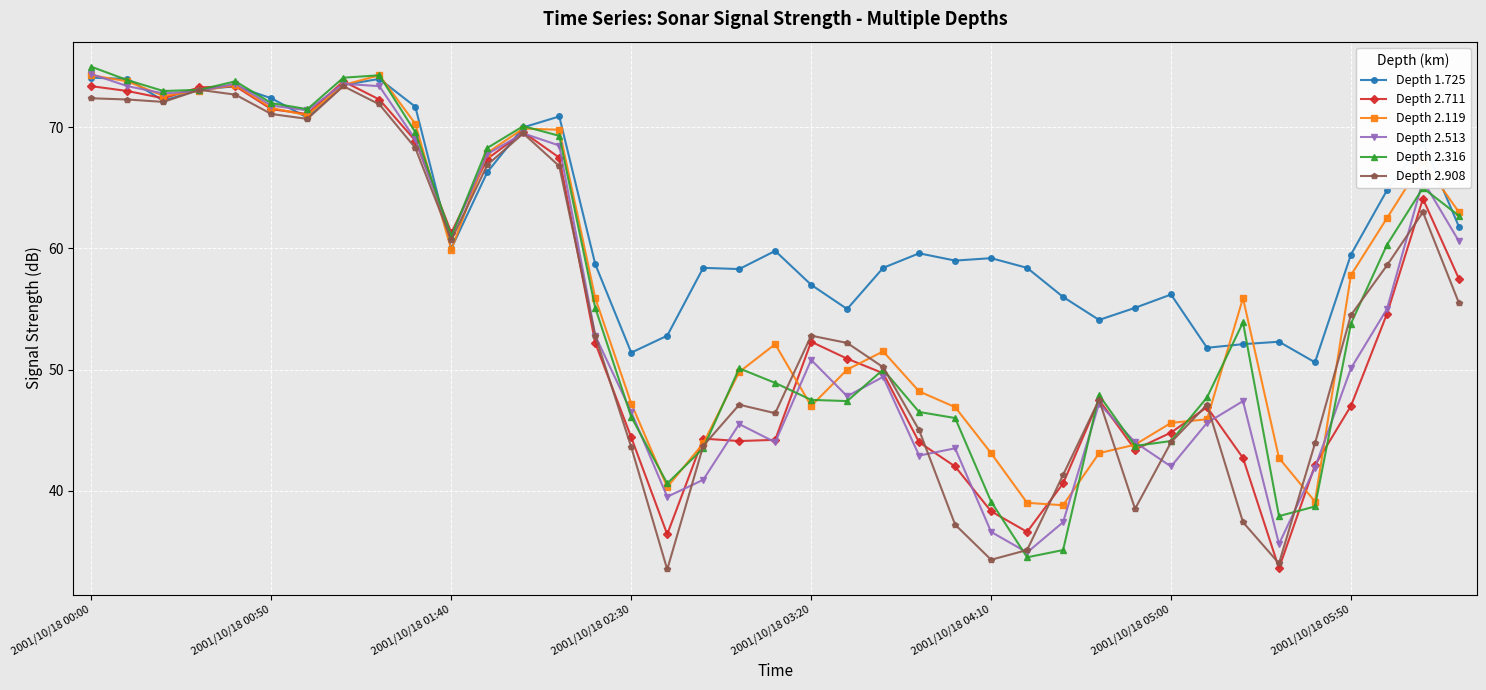

What is the smallest value displayed?

33.5